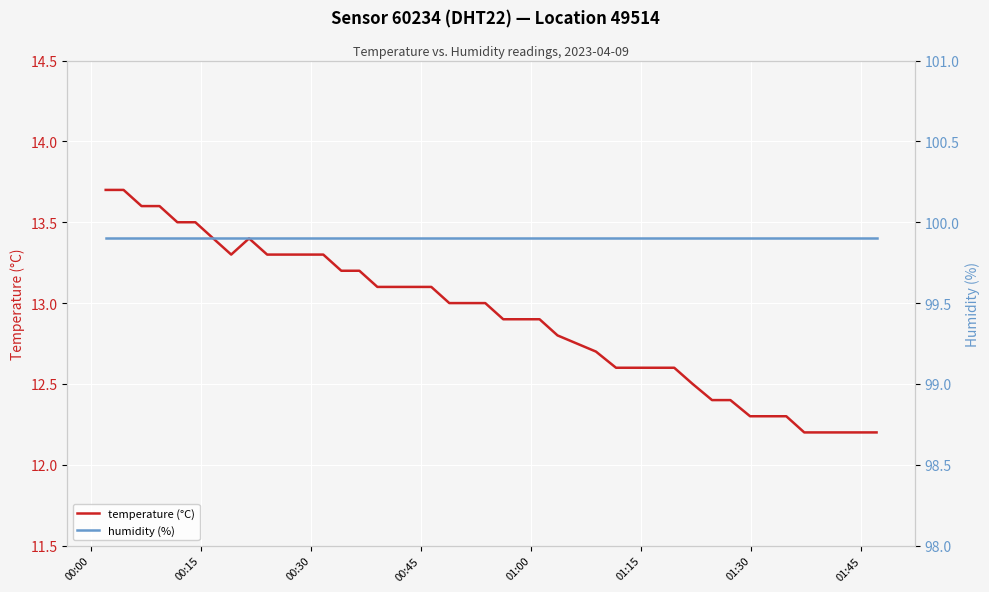

Which series has the largest total across all categories?

humidity (%)